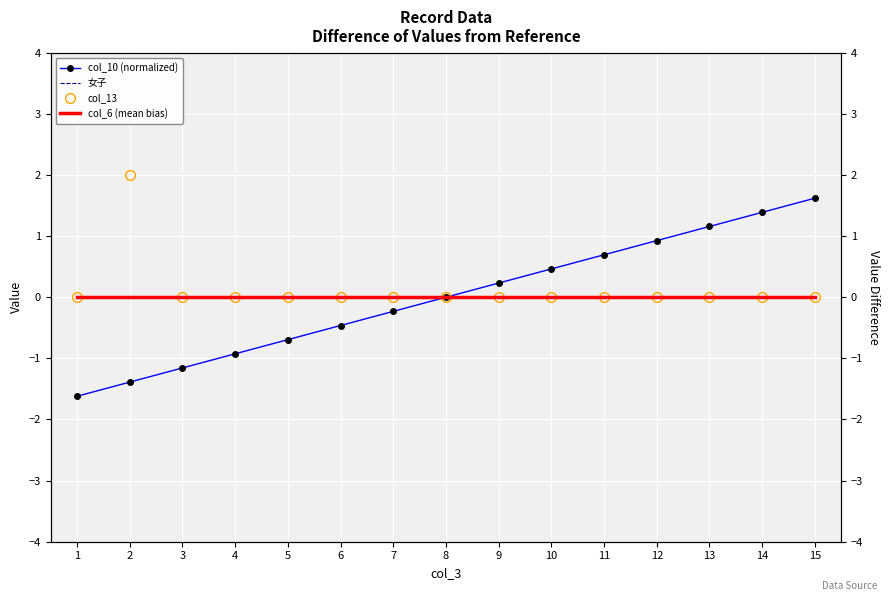

What is the total value across all series at 10?

0.5